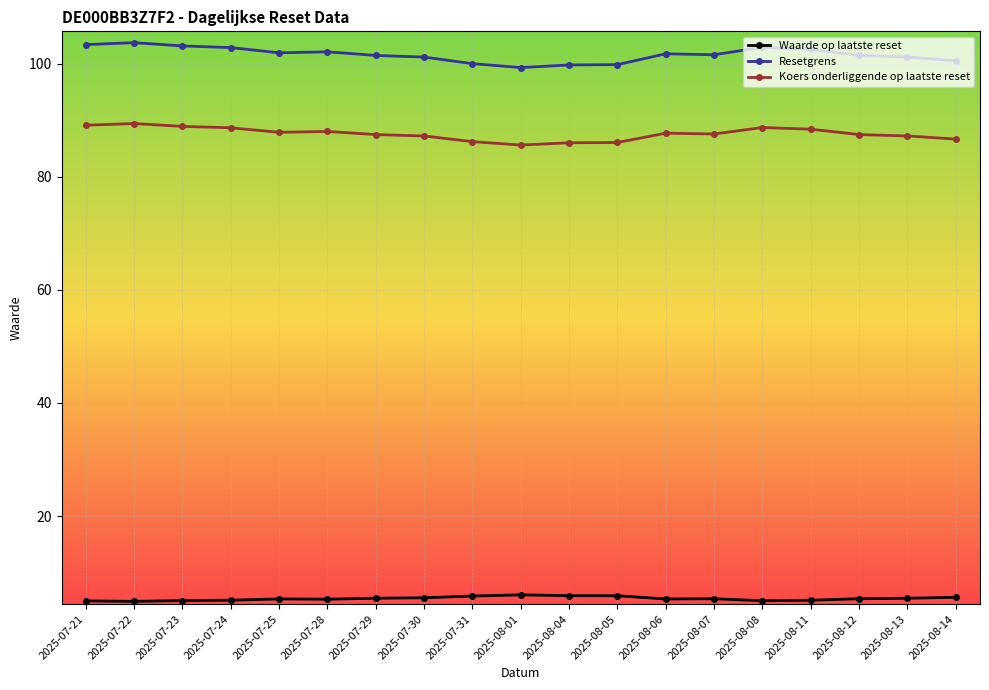

What is the difference between the highest and lowest values at 2025-08-06?

96.4